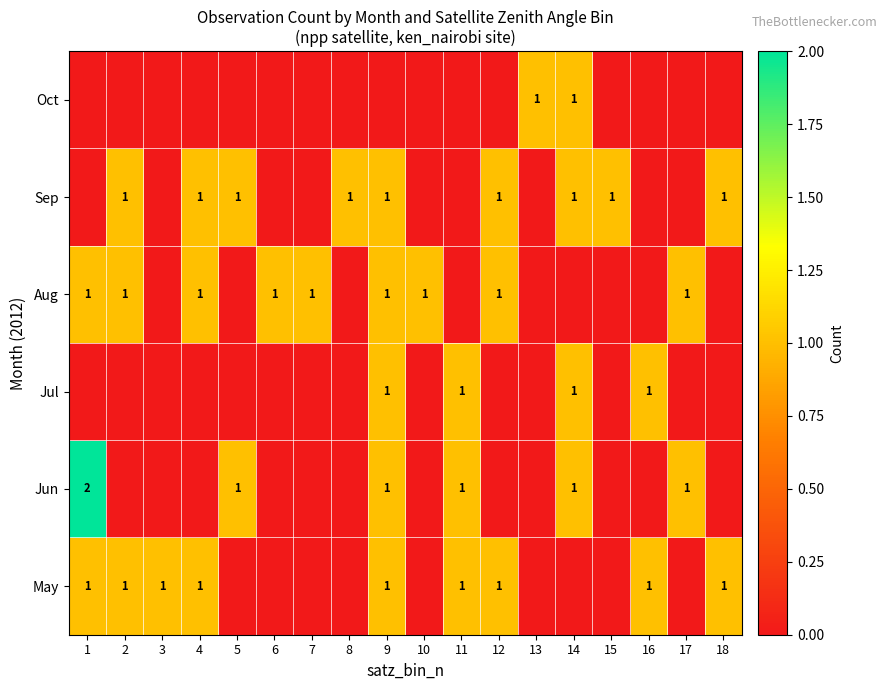

What is the difference between the highest and lowest values at 16?

1